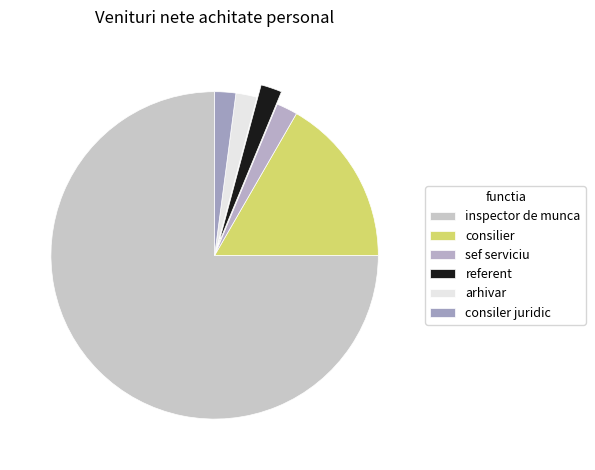

Approximately how many times larger is the value at inspector de munca compared to consiler juridic?

36.0